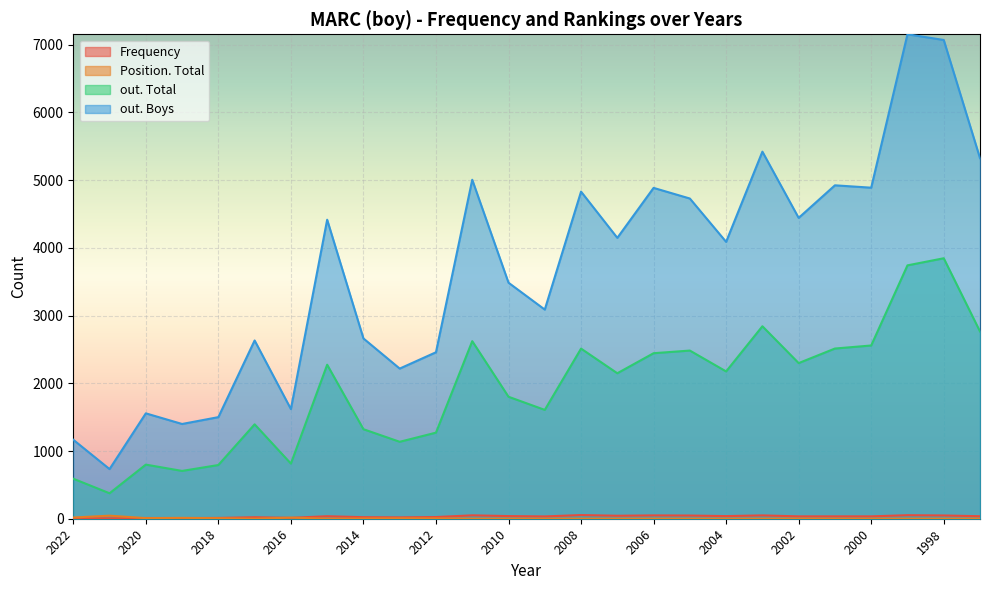

True or false: Position. Total and out. Total cross at least once.

False